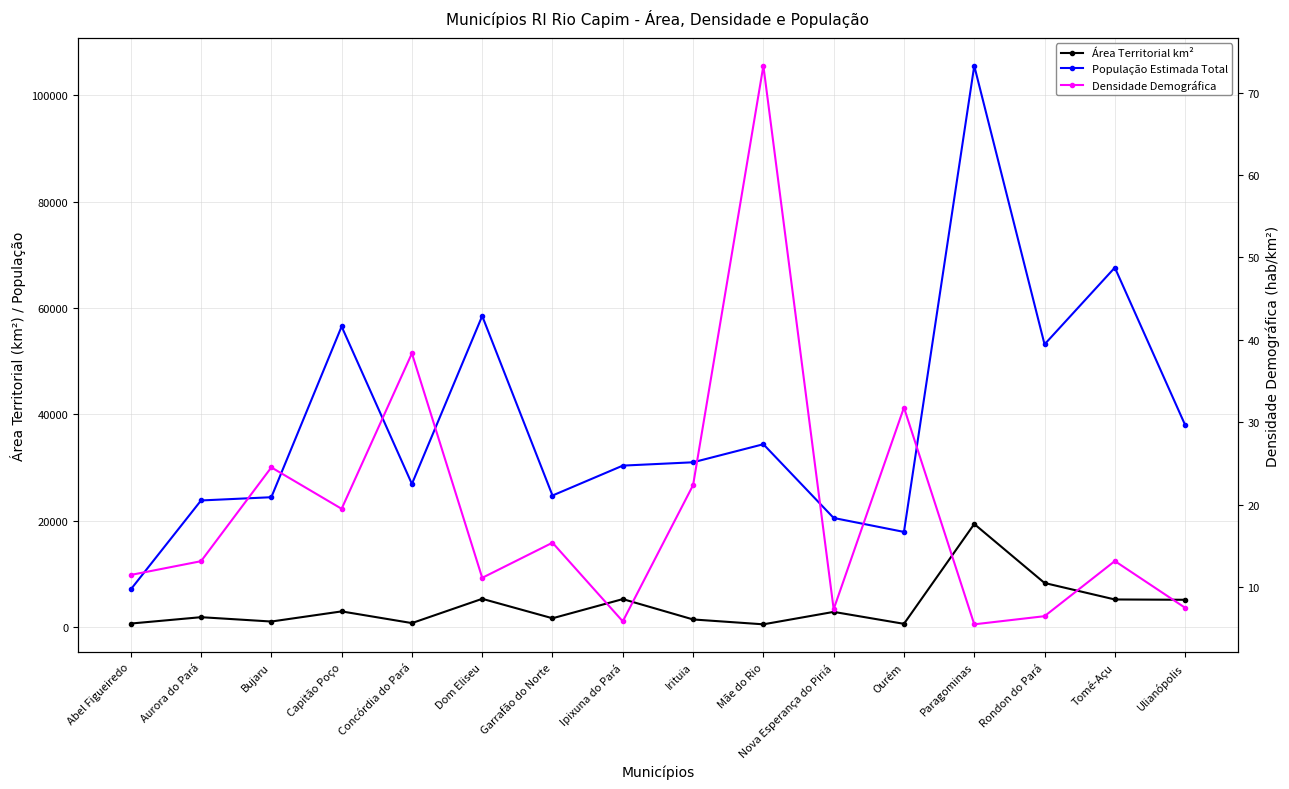

How many data points in População Estimada Total are above 30955?

7